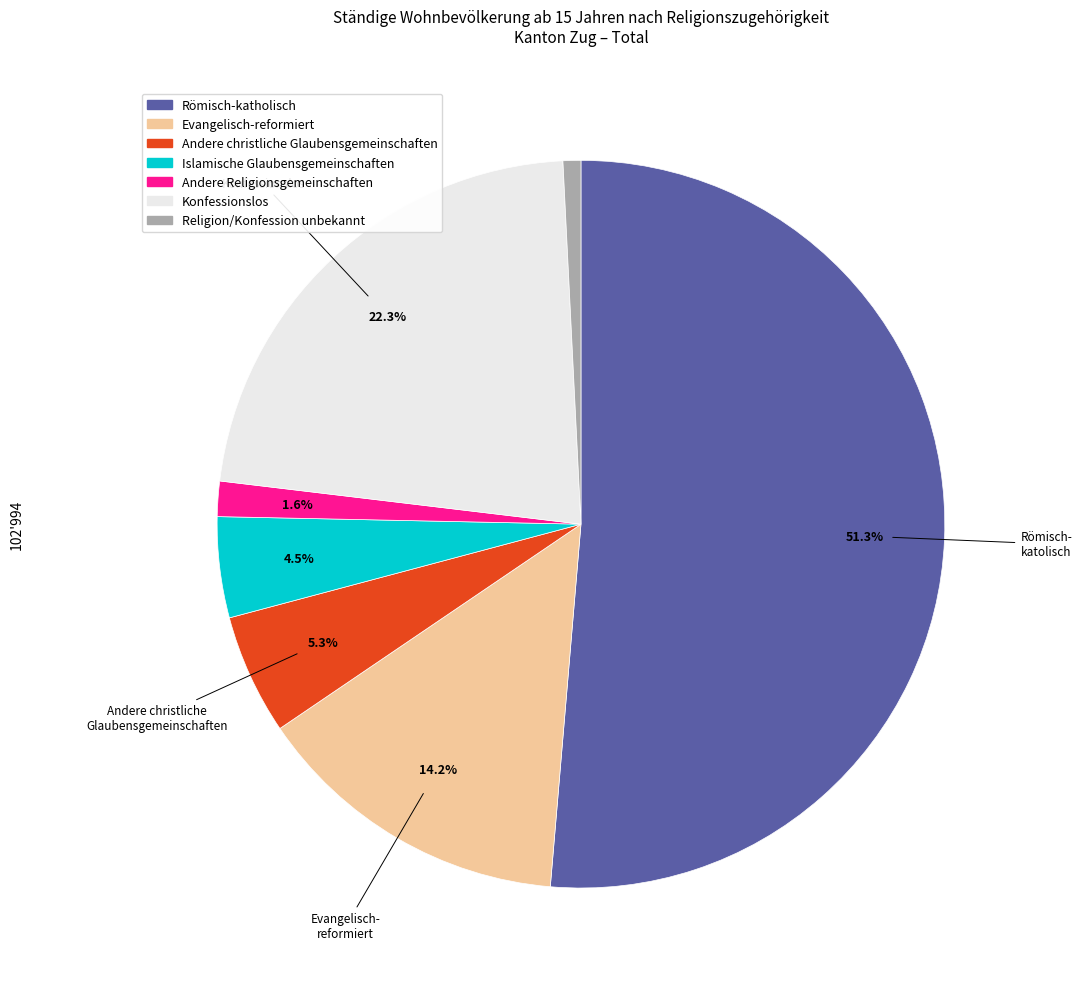

Which slice is the smallest?

Religion/Konfession unbekannt